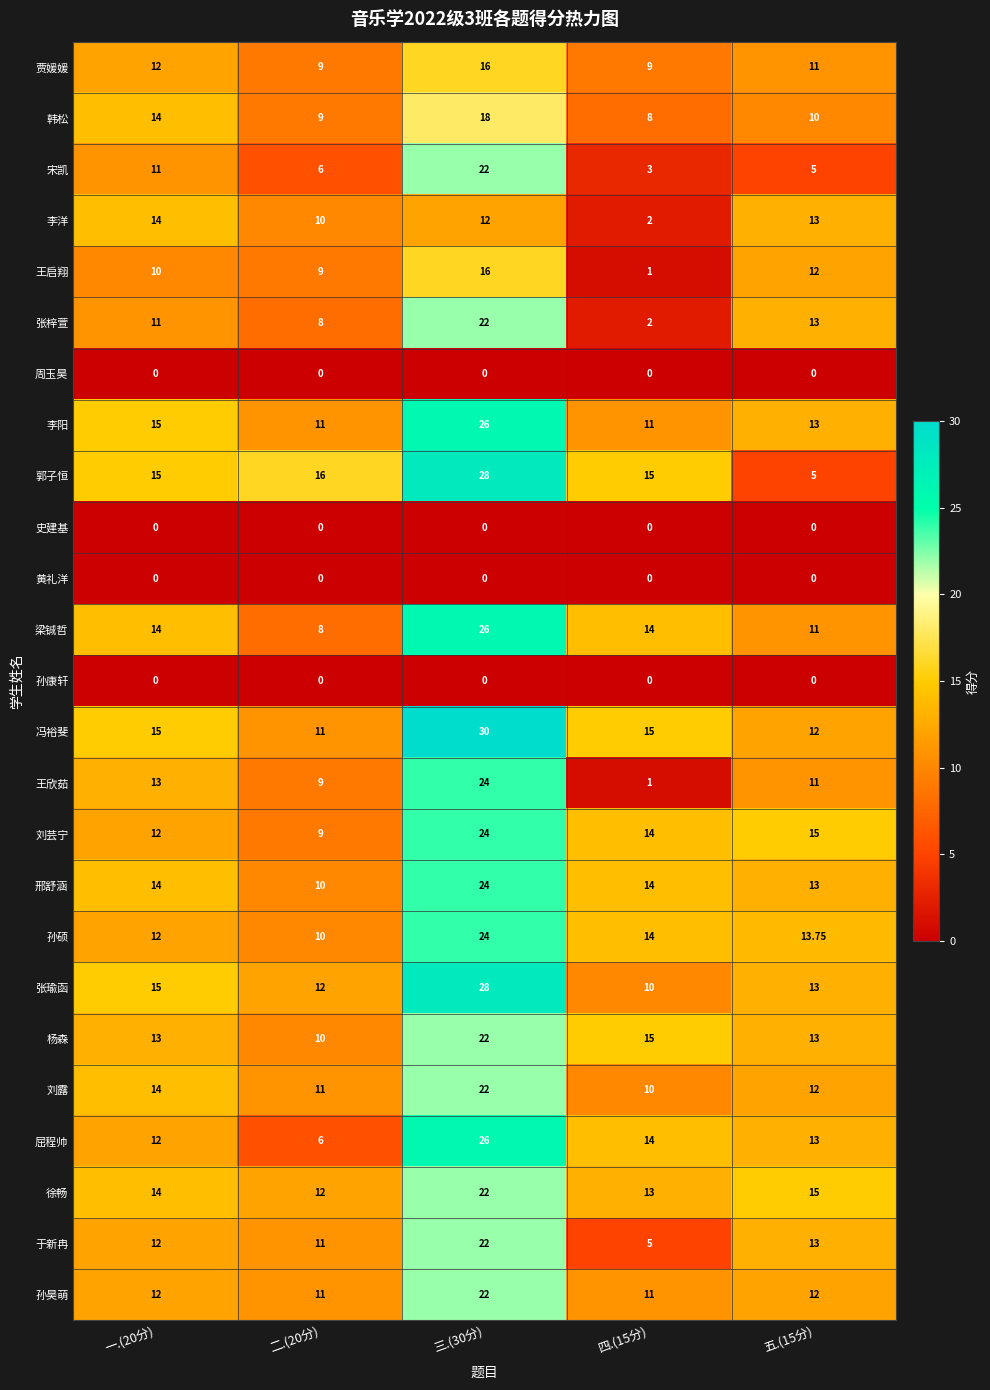

Between 二.(20分) and 三.(30分), which series saw the biggest shift?

屈程帅